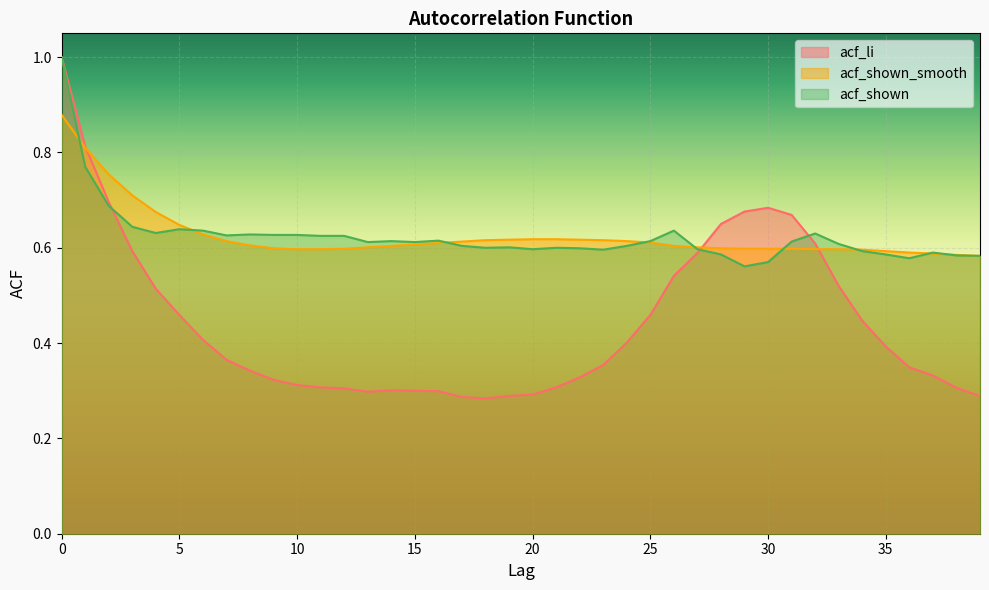

Reading left to right, list all the values displayed in this chart.

acf_li: 1.0	0.8	0.7	0.6	0.5	0.5	0.4	0.4	0.3	0.3	0.3	0.3	0.3	0.3	0.3	0.3	0.3	0.3	0.3	0.3	0.3	0.3	0.3	0.4	0.4	0.5	0.5	0.6	0.7	0.7	0.7	0.7	0.6	0.5	0.4	0.4	0.3	0.3	0.3	0.3
acf_shown_smooth: 0.9	0.8	0.8	0.7	0.7	0.6	0.6	0.6	0.6	0.6	0.6	0.6	0.6	0.6	0.6	0.6	0.6	0.6	0.6	0.6	0.6	0.6	0.6	0.6	0.6	0.6	0.6	0.6	0.6	0.6	0.6	0.6	0.6	0.6	0.6	0.6	0.6	0.6	0.6	0.6
acf_shown: 1.0	0.8	0.7	0.6	0.6	0.6	0.6	0.6	0.6	0.6	0.6	0.6	0.6	0.6	0.6	0.6	0.6	0.6	0.6	0.6	0.6	0.6	0.6	0.6	0.6	0.6	0.6	0.6	0.6	0.6	0.6	0.6	0.6	0.6	0.6	0.6	0.6	0.6	0.6	0.6